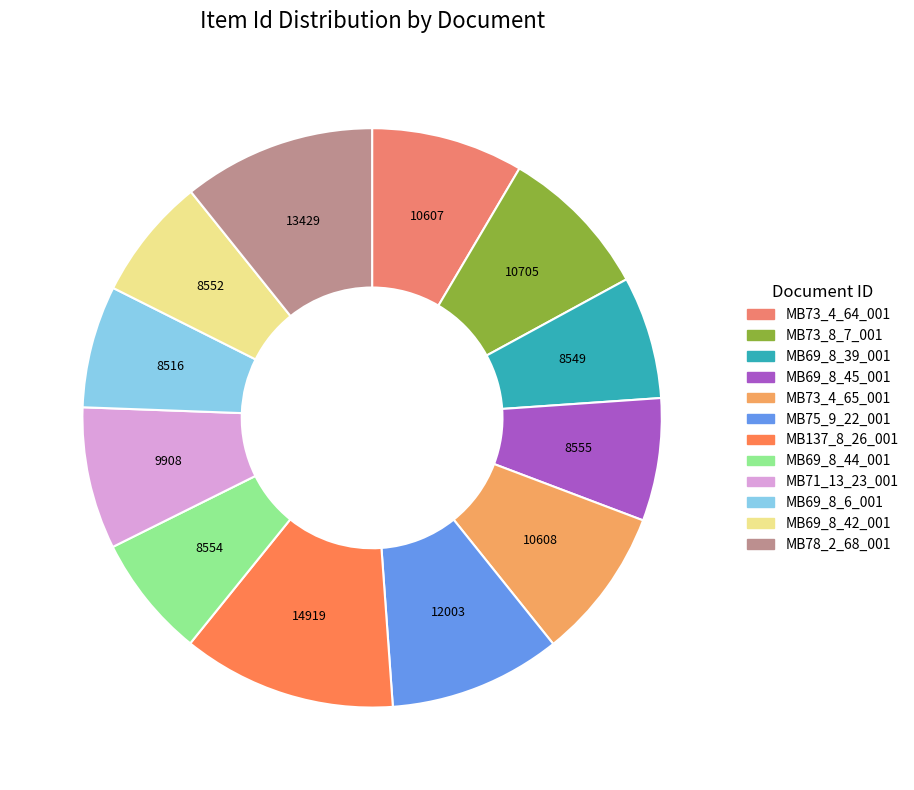

How many slices are in this pie chart?

12